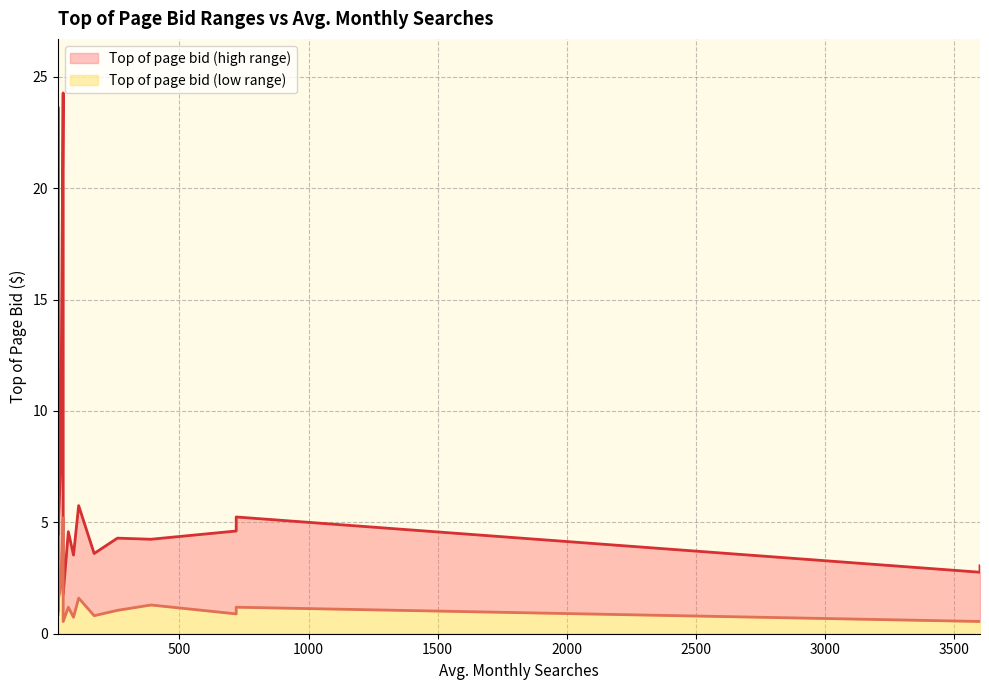

True or false: Top of page bid (high range) and Top of page bid (low range) cross at least once.

False